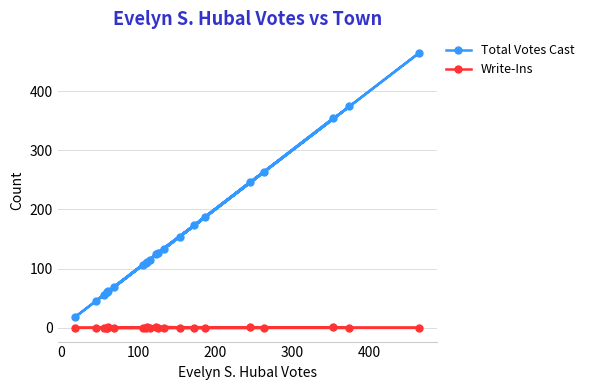

Does the chart display data point markers on the line(s)?

Yes